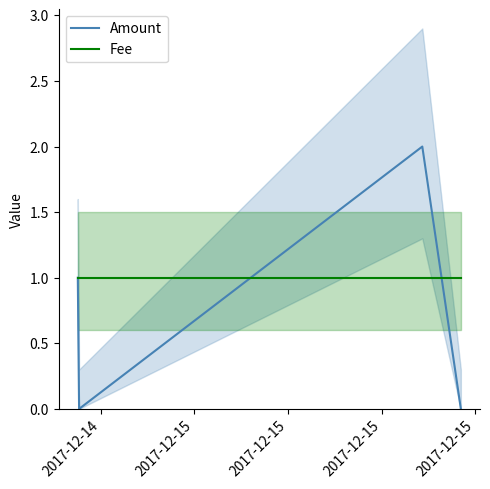

Which series changed the most between 2017-12-14 and 2017-12-15?

Amount